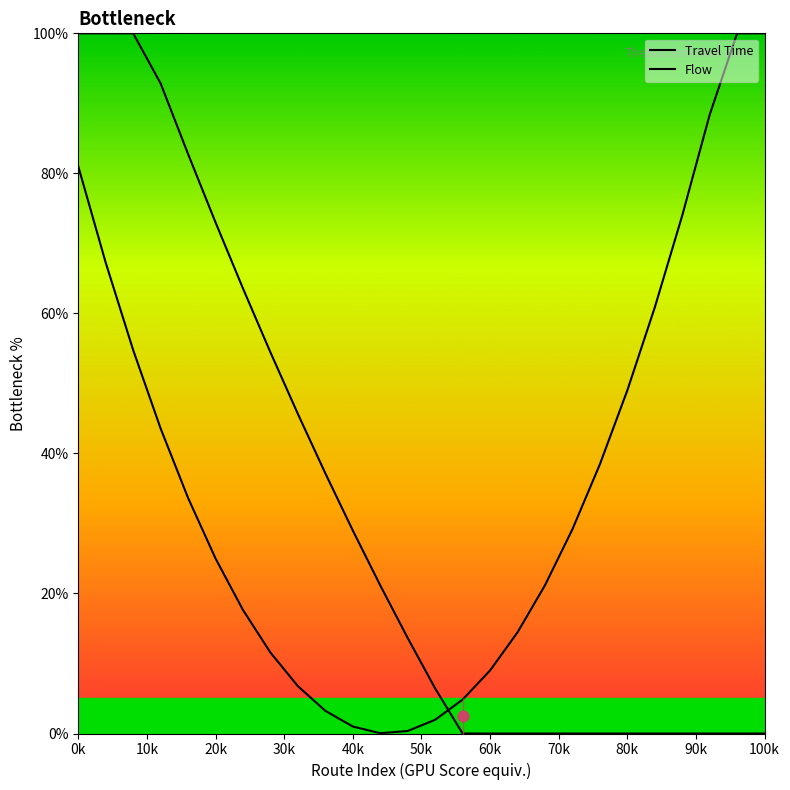

Which series reaches the maximum Y coordinate?

Travel Time